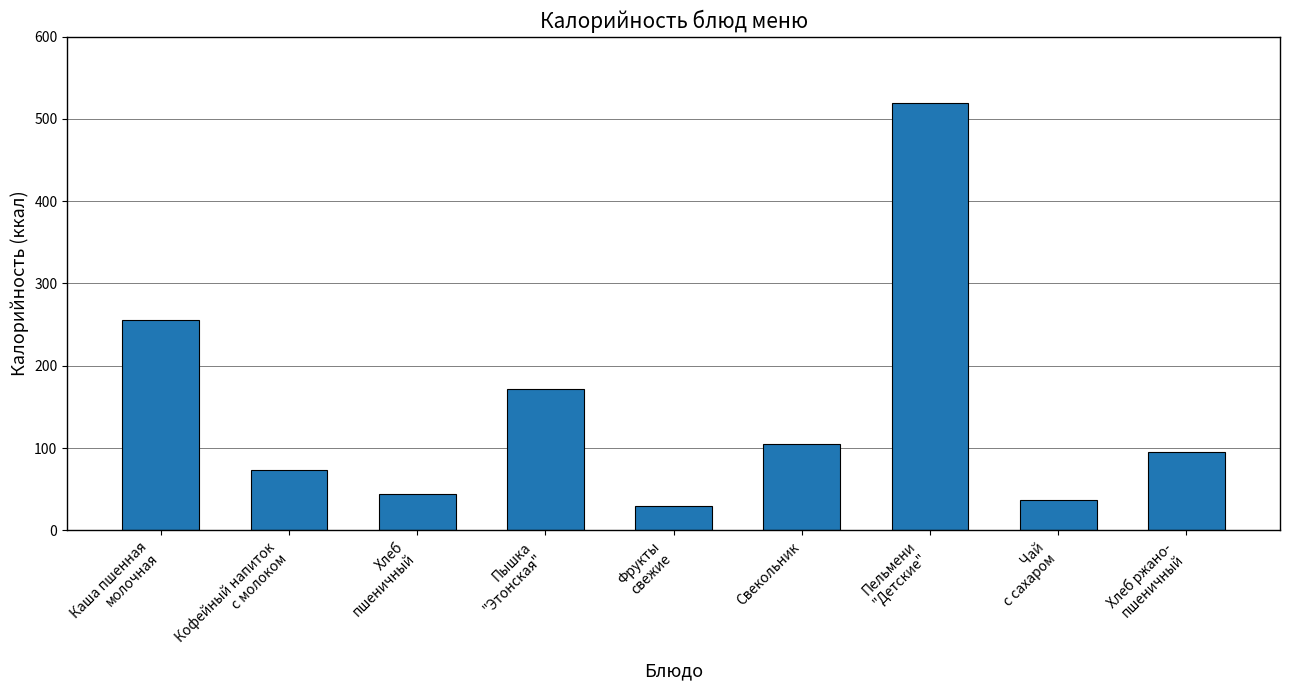

Rank the categories by value from highest to lowest.

Пельмени
"Детские", Каша пшенная
молочная, Пышка
"Этонская", Свекольник, Хлеб ржано-
пшеничный, Кофейный напиток
с молоком, Хлеб
пшеничный, Чай
с сахаром, Фрукты
свежие